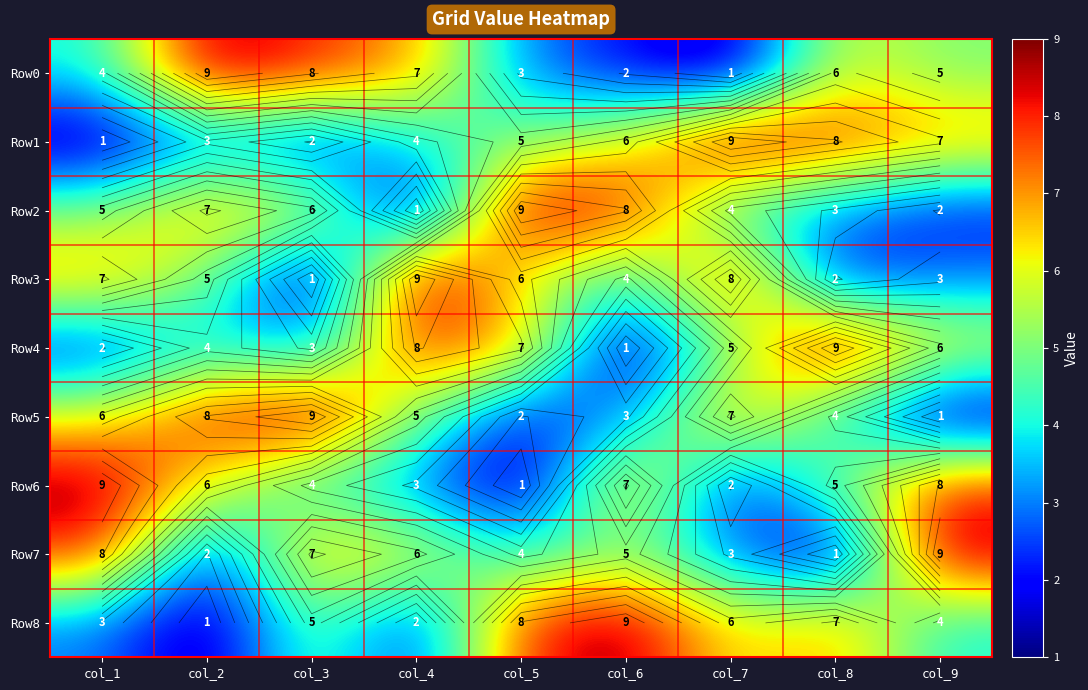

Which series changed the most between col_3 and col_4?

Row3